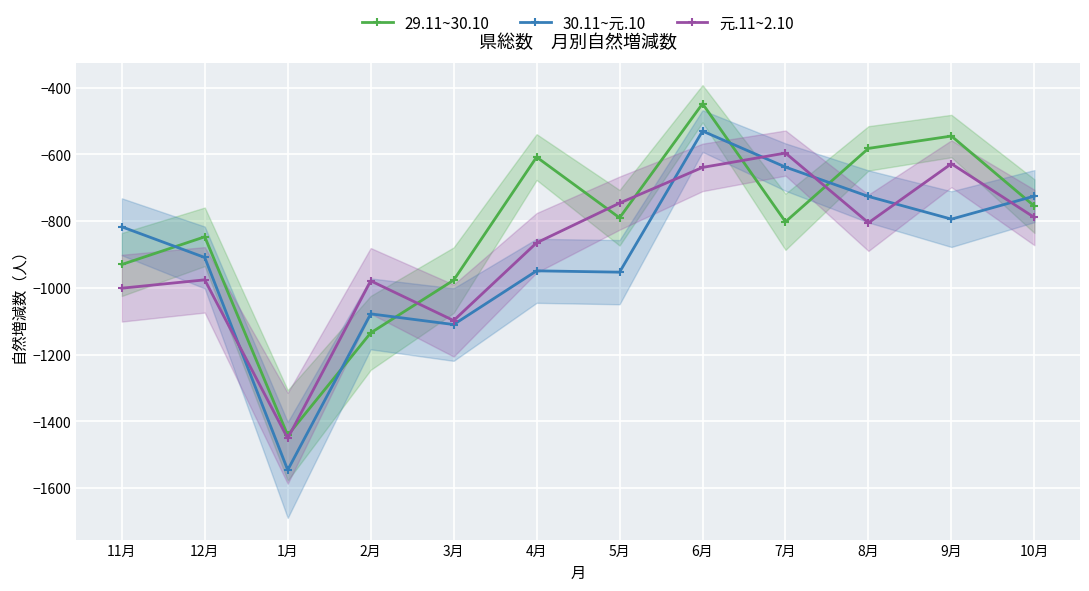

Which has a higher value, 10月 or 8月?

8月